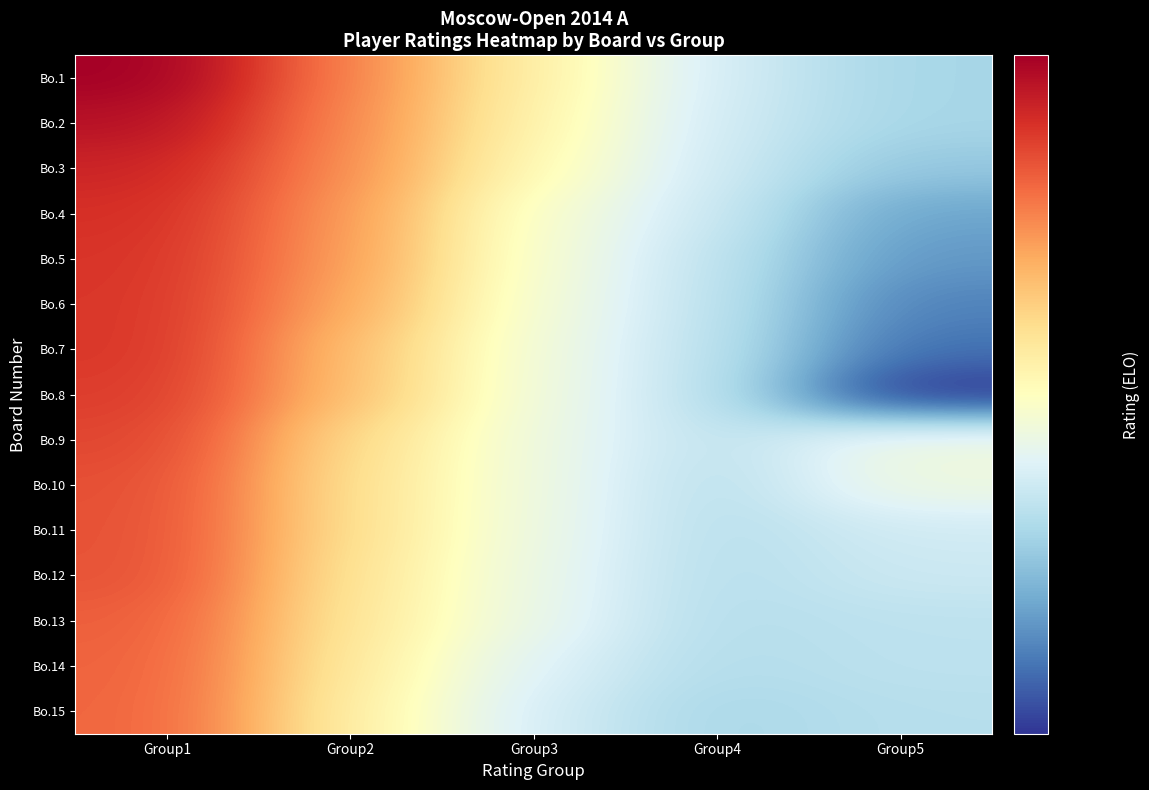

At how many categories does at least one series exceed 2286?

5